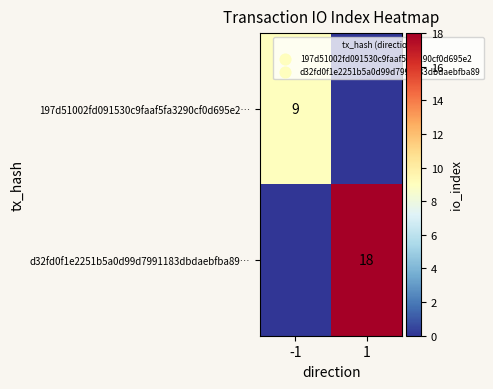

How many distinct data groups are displayed?

2